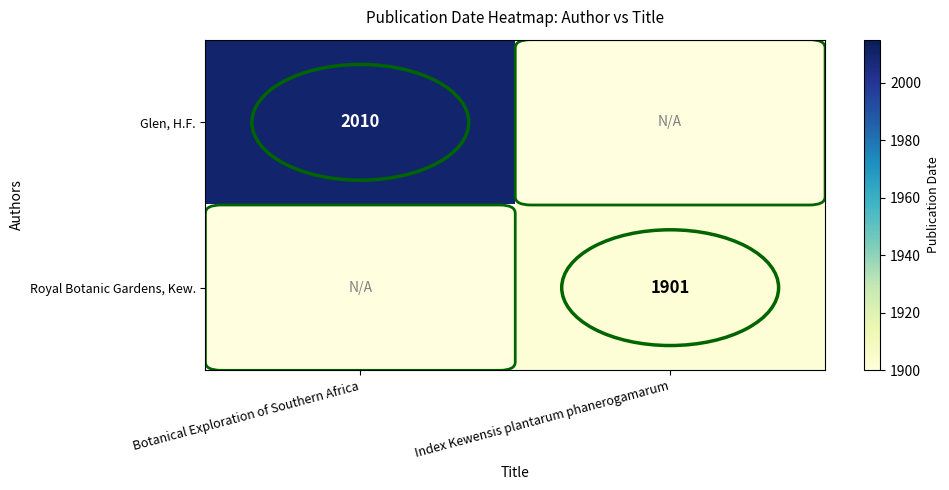

Is the value of Royal Botanic Gardens, Kew. at Index Kewensis plantarum phanerogamarum greater than the value of Glen, H.F. at Botanical Exploration of Southern Africa?

No